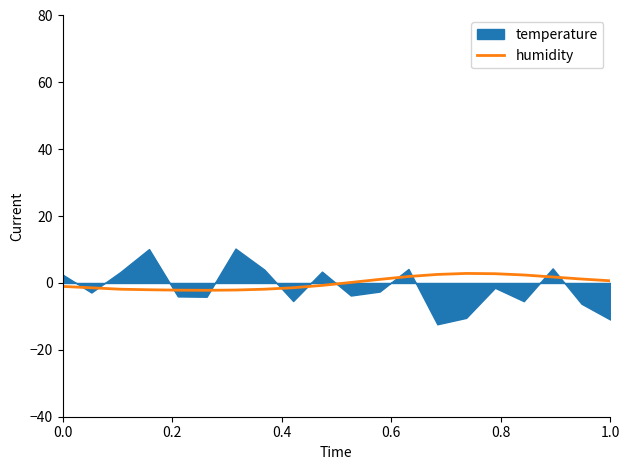

Does the chart display data point markers on the line(s)?

No